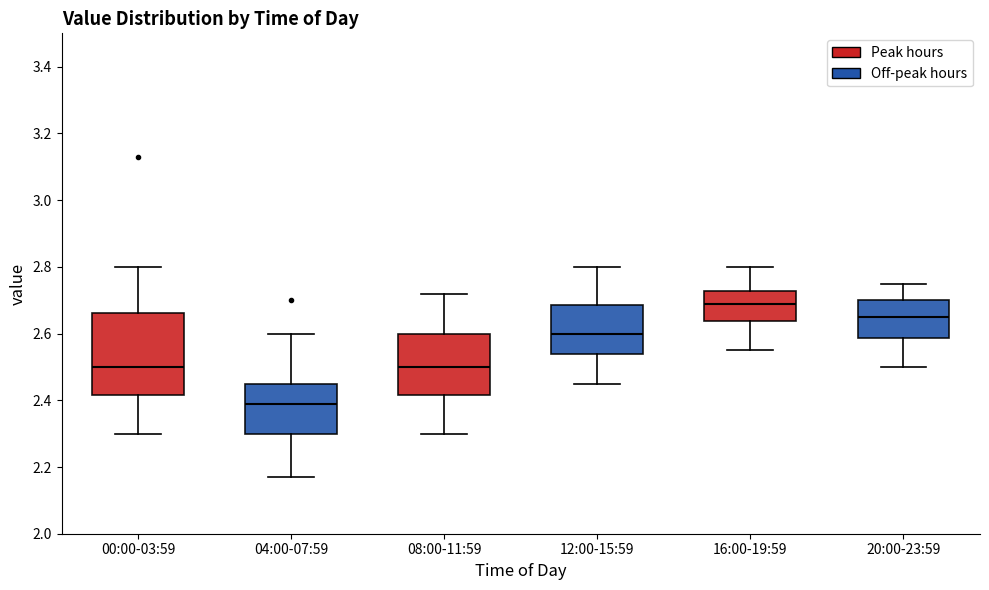

Which box's median line is the lowest?

04:00-07:59